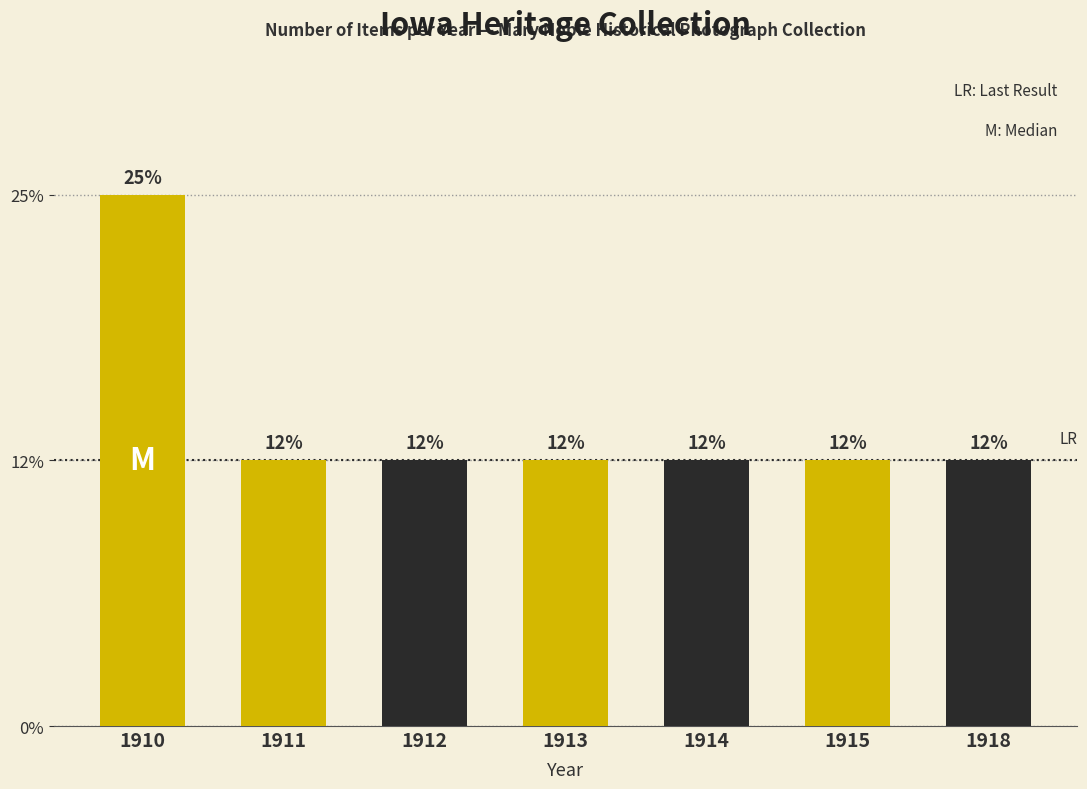

Does the chart contain any negative values?

No